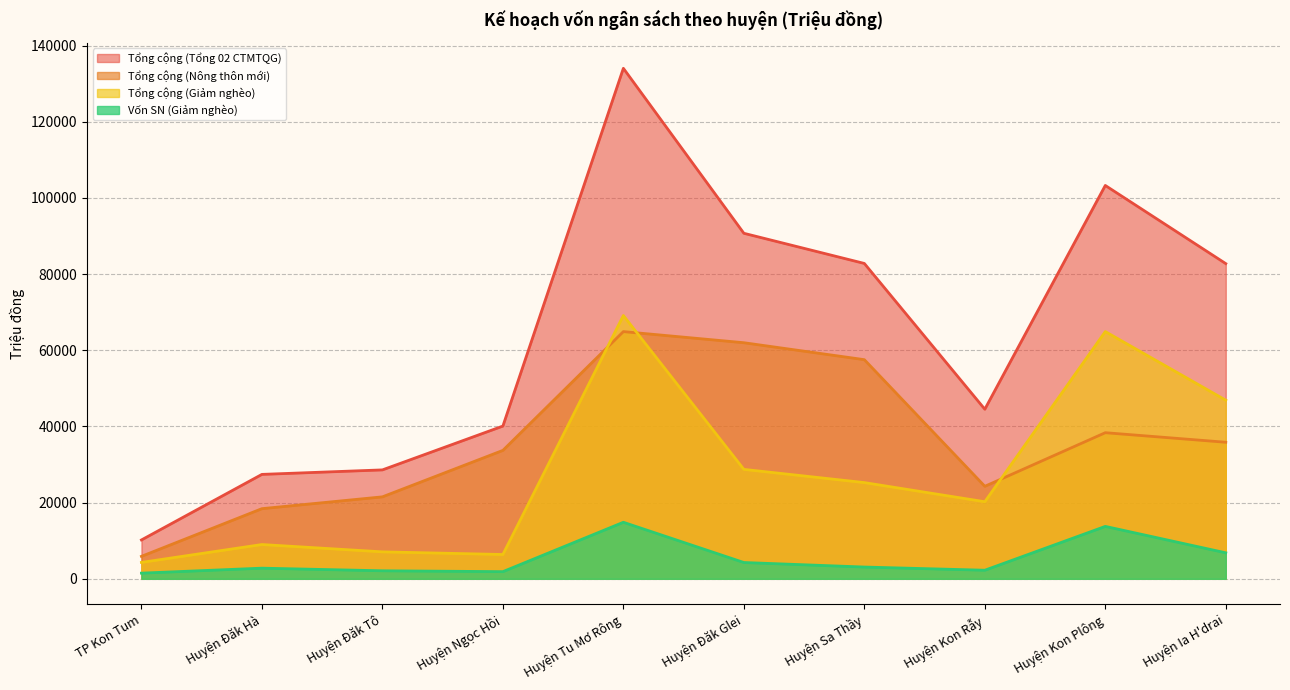

How many data points in Tổng cộng (Tổng 02 CTMTQG) are above 82757?

4